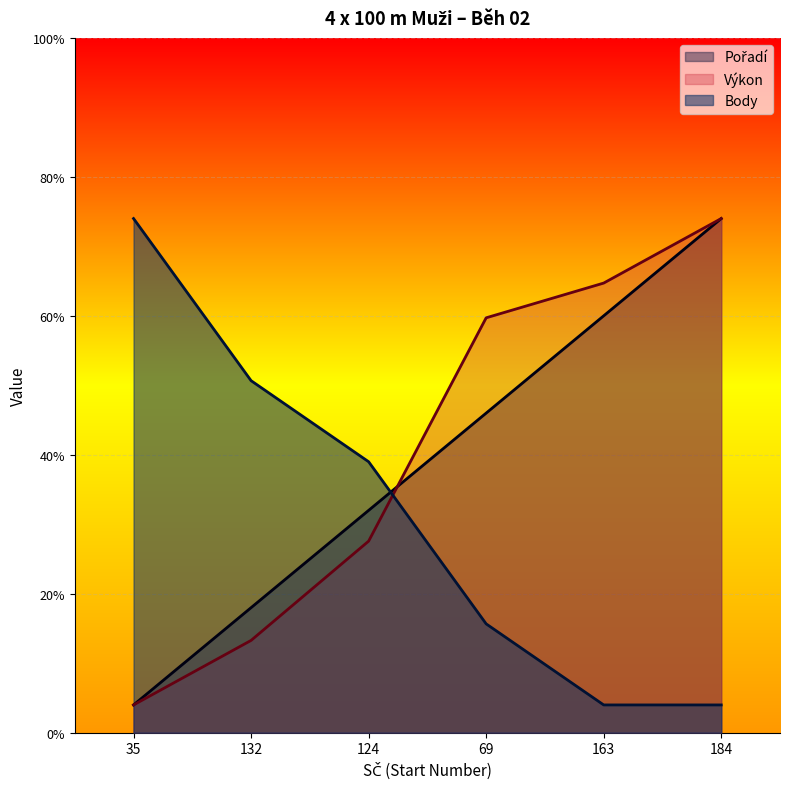

At which label is Body closest to 19?

124